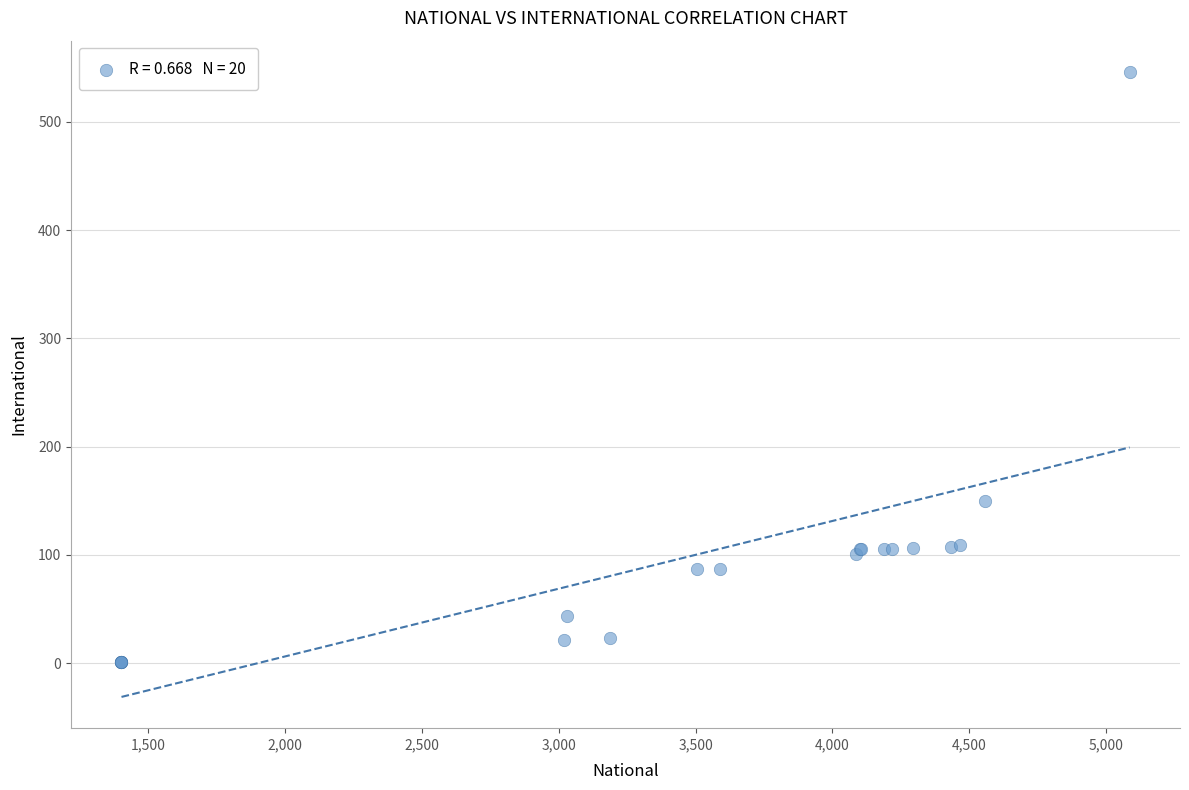

What Y value in the scatter plot is closest to 273?

150